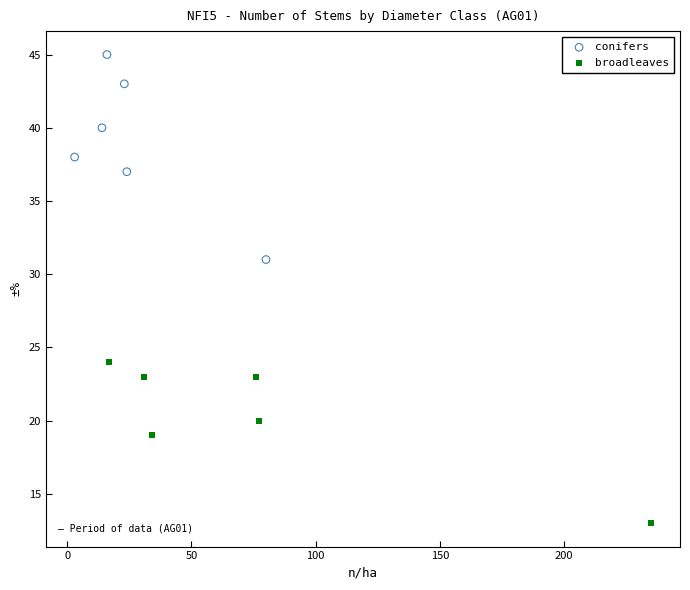

Which series reaches the minimum Y coordinate?

broadleaves